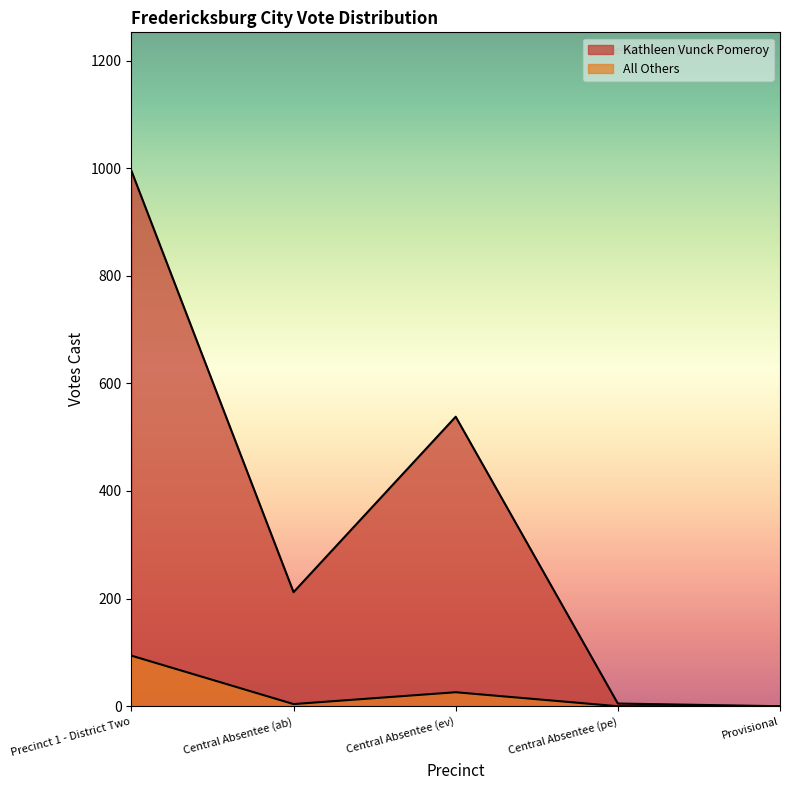

Which has a higher value, Central Absentee (ev) or Precinct 1 - District Two?

Precinct 1 - District Two